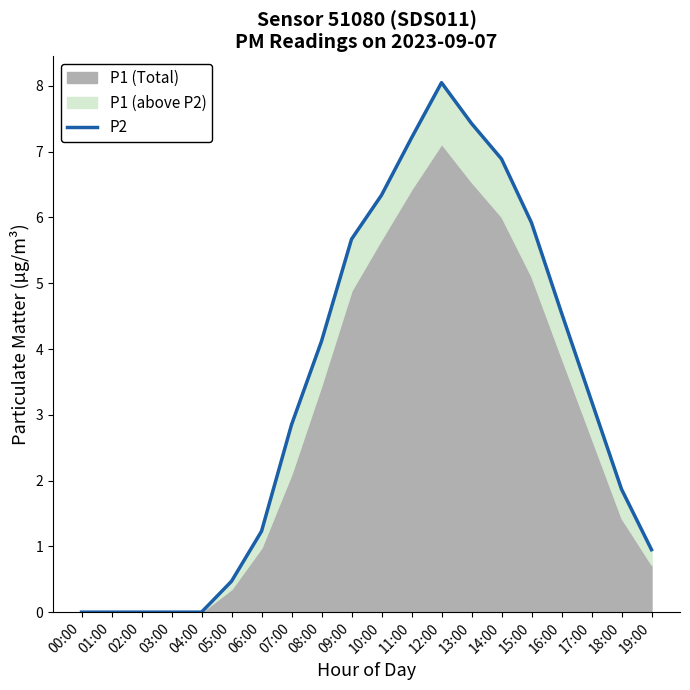

At which label is the value closest to 4?

08:00